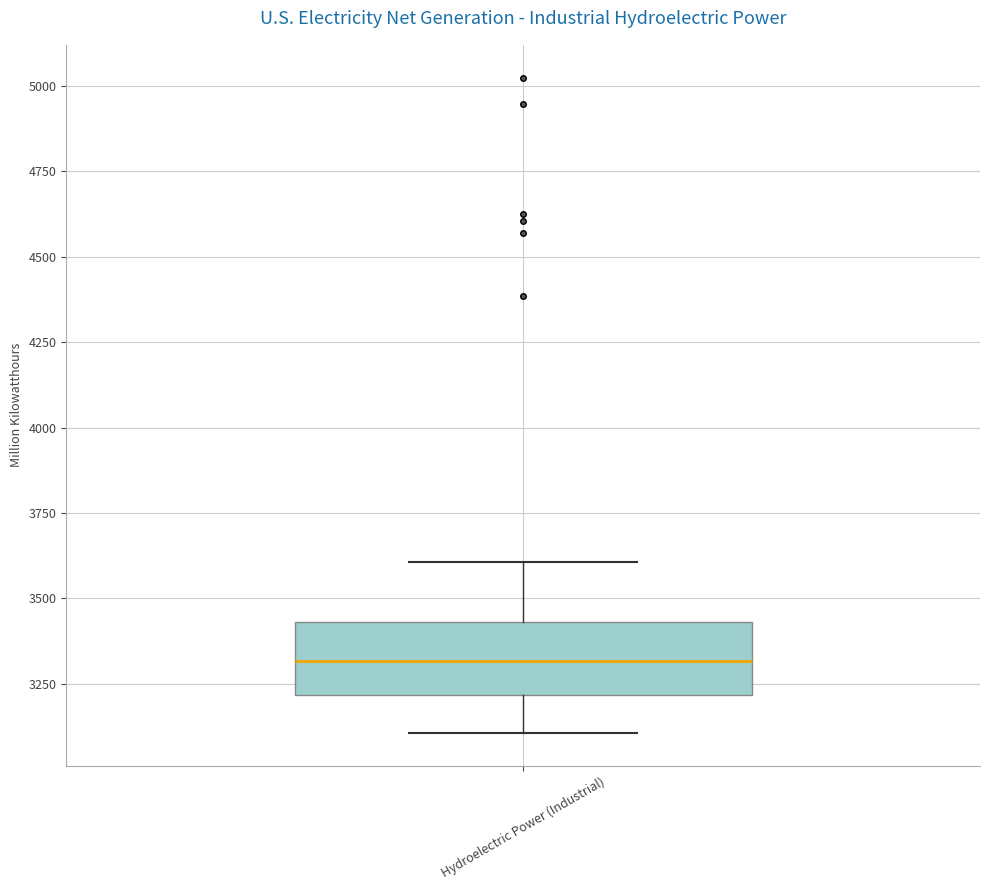

Transcribe this box plot: give where the median line is, the range the box spans, and where the two whiskers end, as read against the y-axis. The values are not printed on the chart, so give them approximately, as read against the axis.

median 3300, box 3200 to 3450, whiskers 3100 to 3600